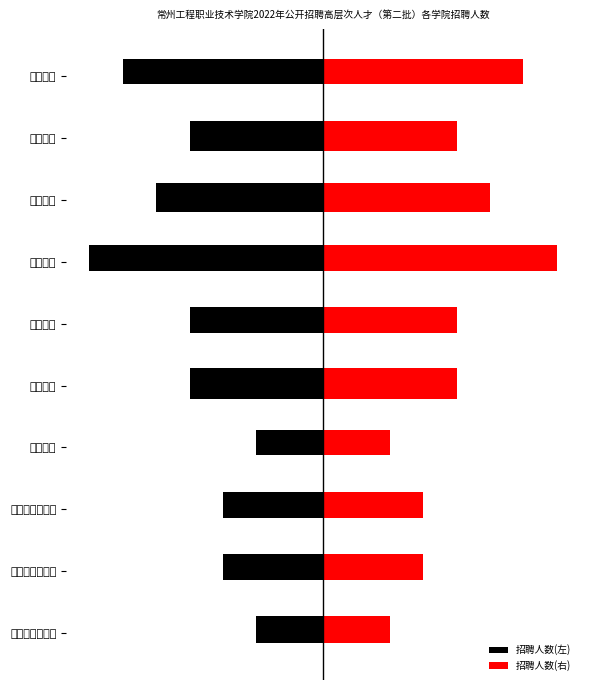

What are all the series names shown in the legend?

招聘人数(左), 招聘人数(右)